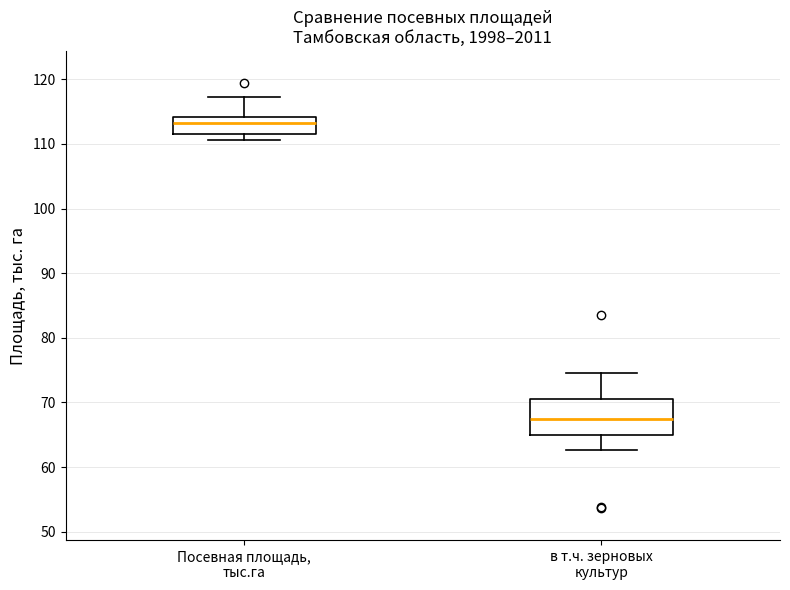

Reading left to right, transcribe this box plot: for each box, give where its median line is, the range the box spans, and where its two whiskers end, as read against the y-axis. The values are not printed on the chart, so give them approximately, as read against the axis.

Посевная площадь, тыс.га: median 113, box 112 to 114, whiskers 111 to 117
в т.ч. зерновых культур: median 67, box 65 to 71, whiskers 63 to 75